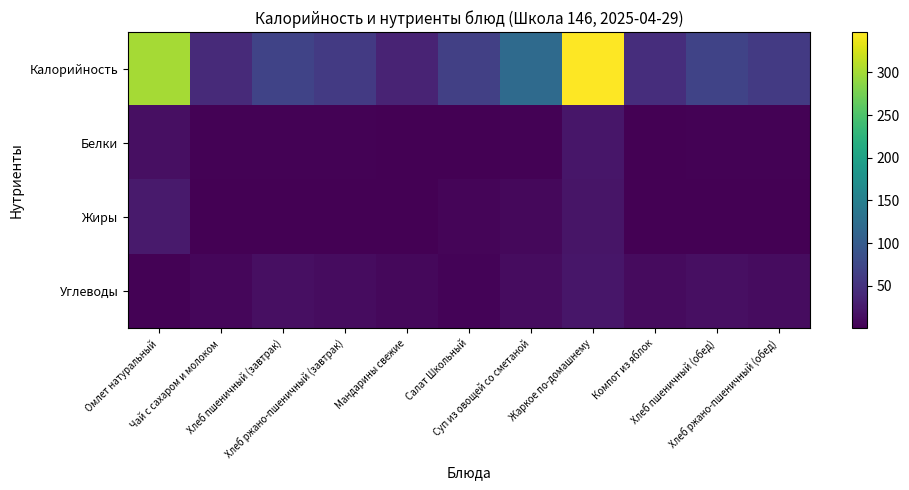

At which category is the sum across all series the highest?

Жаркое по-домашнему